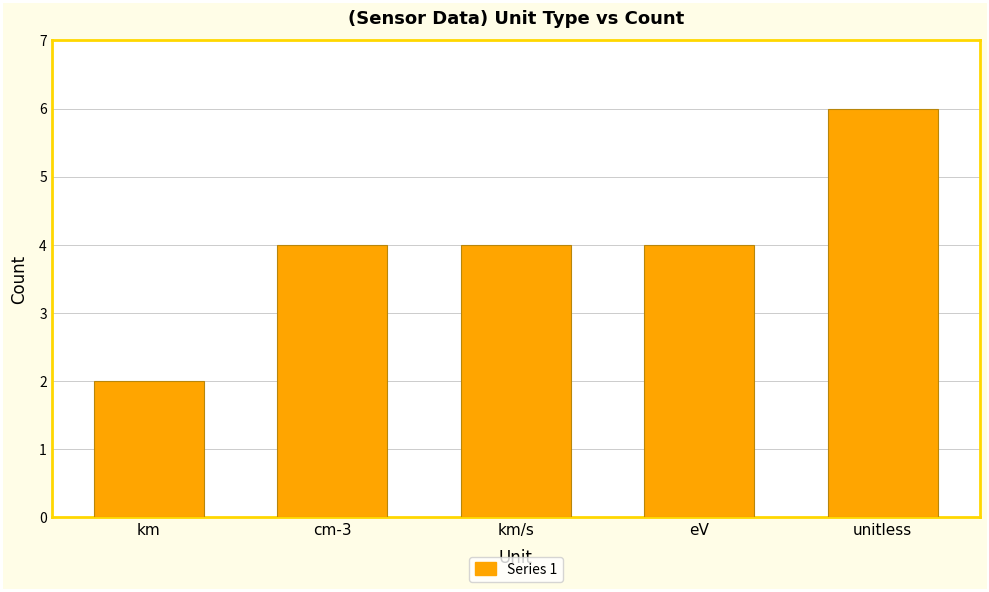

What is the change in value from km to eV?

+2